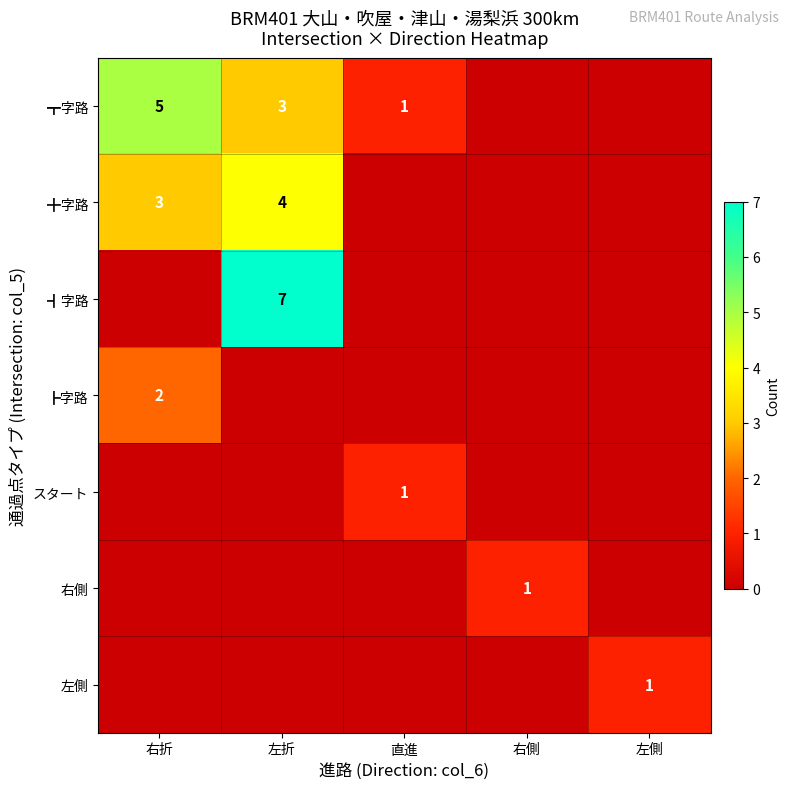

Is it true that ┣字路 equals 2 at 右折?

True